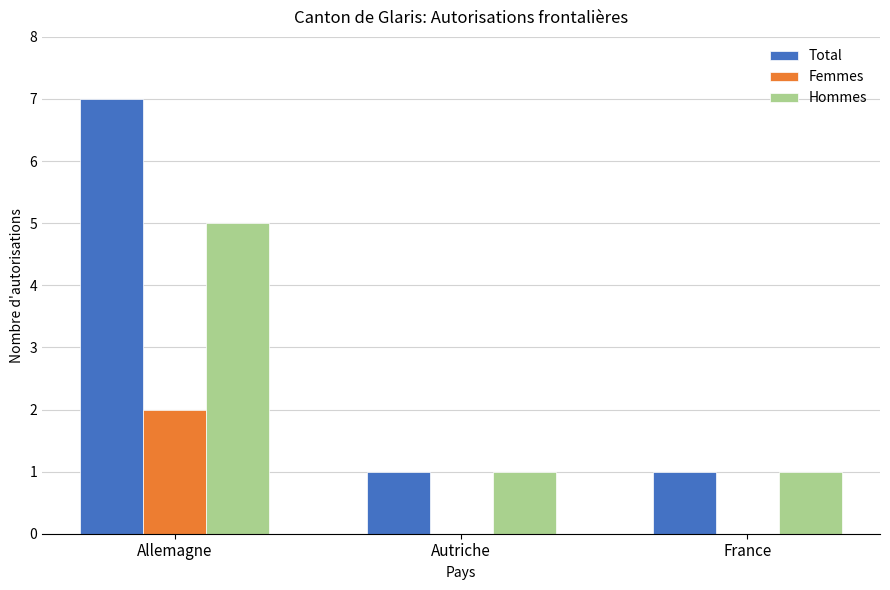

Which series has the largest total across all categories?

Total